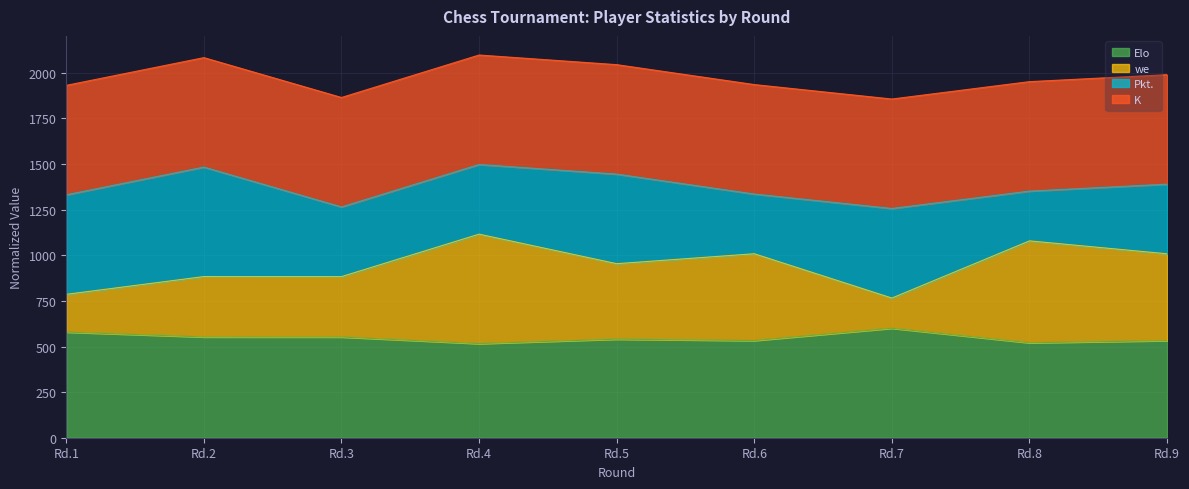

Is it true that Elo equals 294.1 at Rd.4?

False